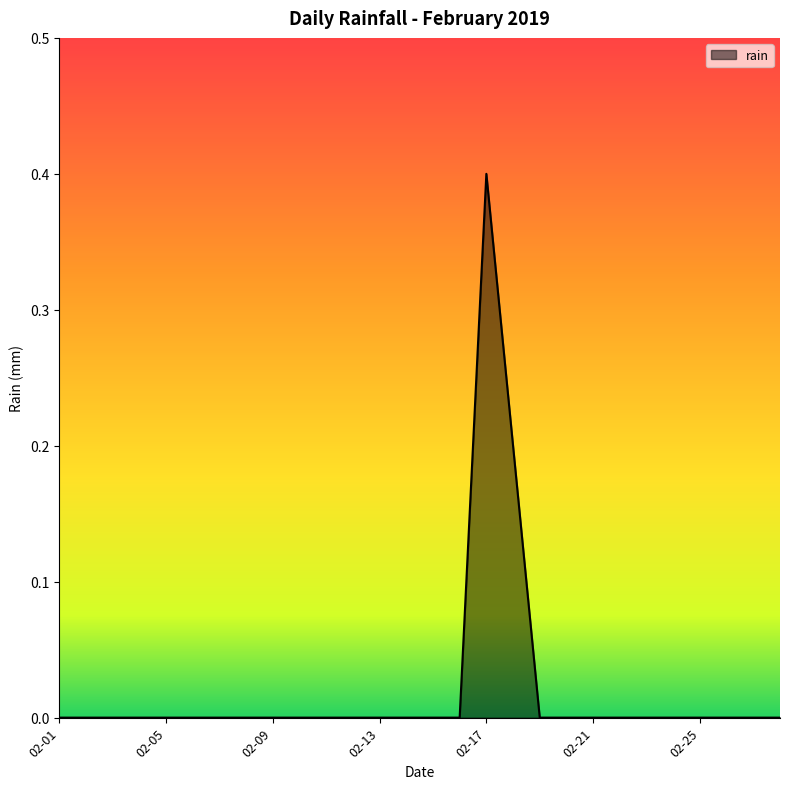

What is the greatest value displayed?

0.4